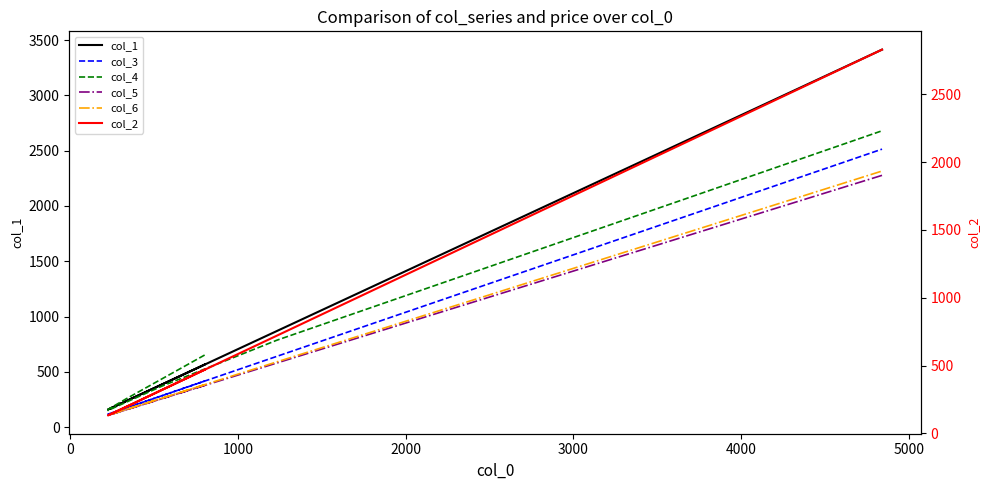

True or false: col_6 and col_2 cross at least once.

False